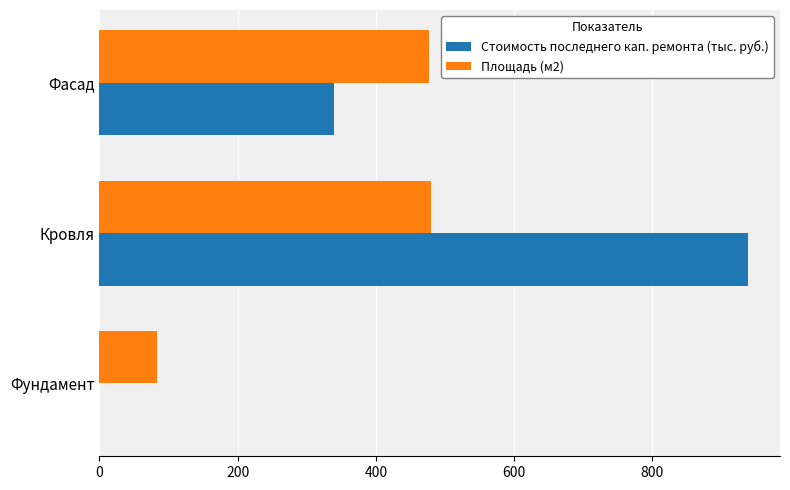

What is the greatest value displayed?

937.8